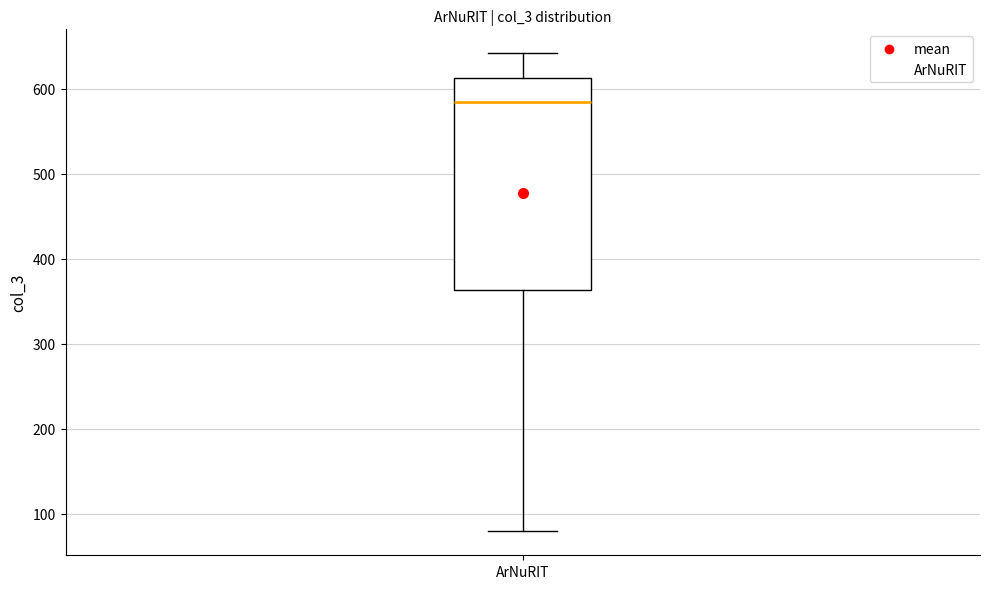

Where is the lower edge of the box for ArNuRIT on the y-axis? The values are not printed on the chart, so give them approximately, as read against the axis.

360